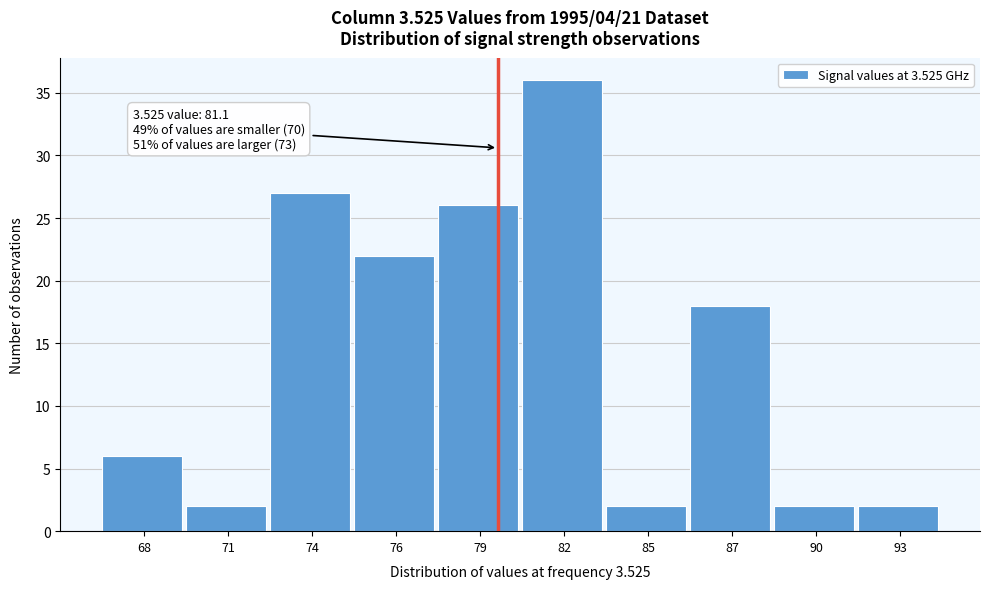

Reading right to left, transcribe all the data shown in this chart.

2	2	18	2	36	26	22	27	2	6